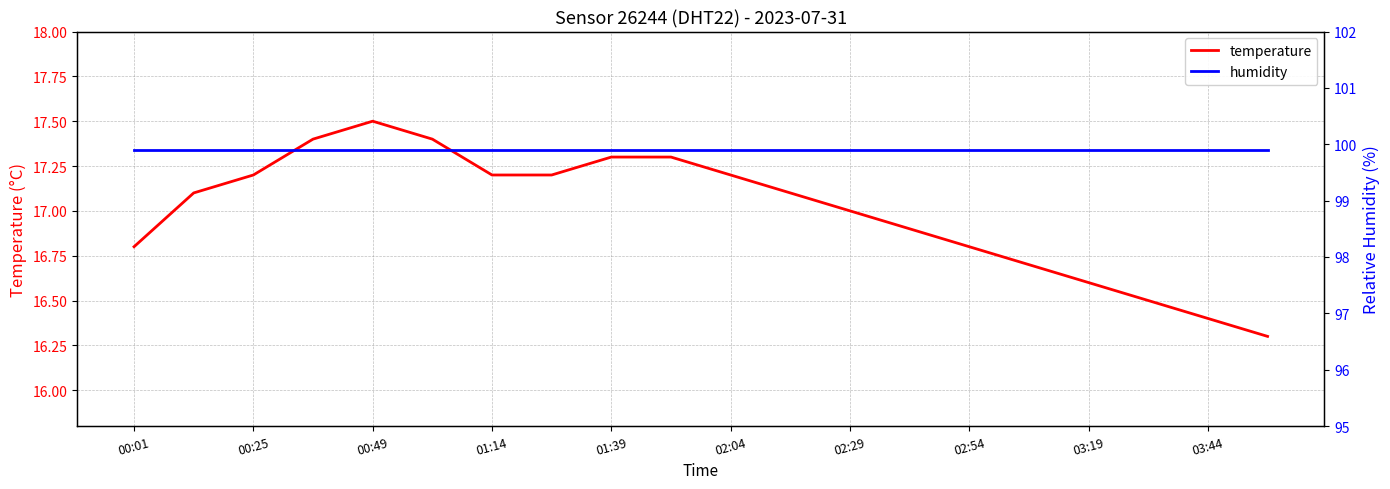

Where is the first local maximum for temperature?

00:49